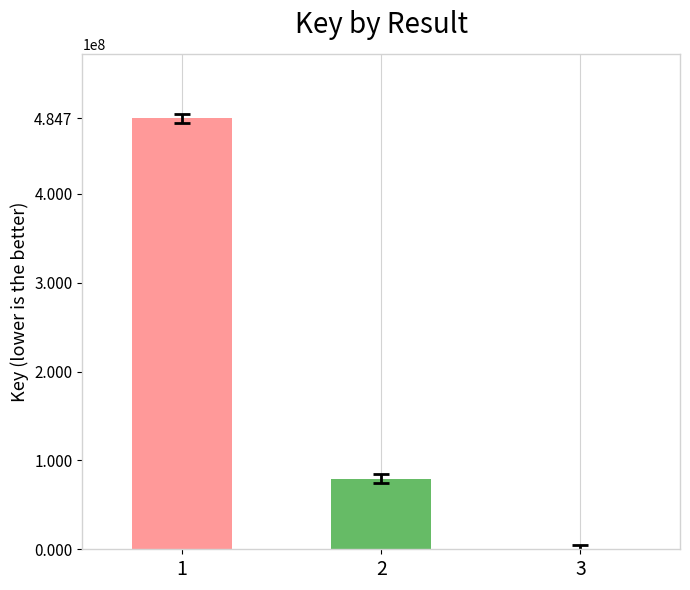

True or false: the data shows 79393473 at 2.

True